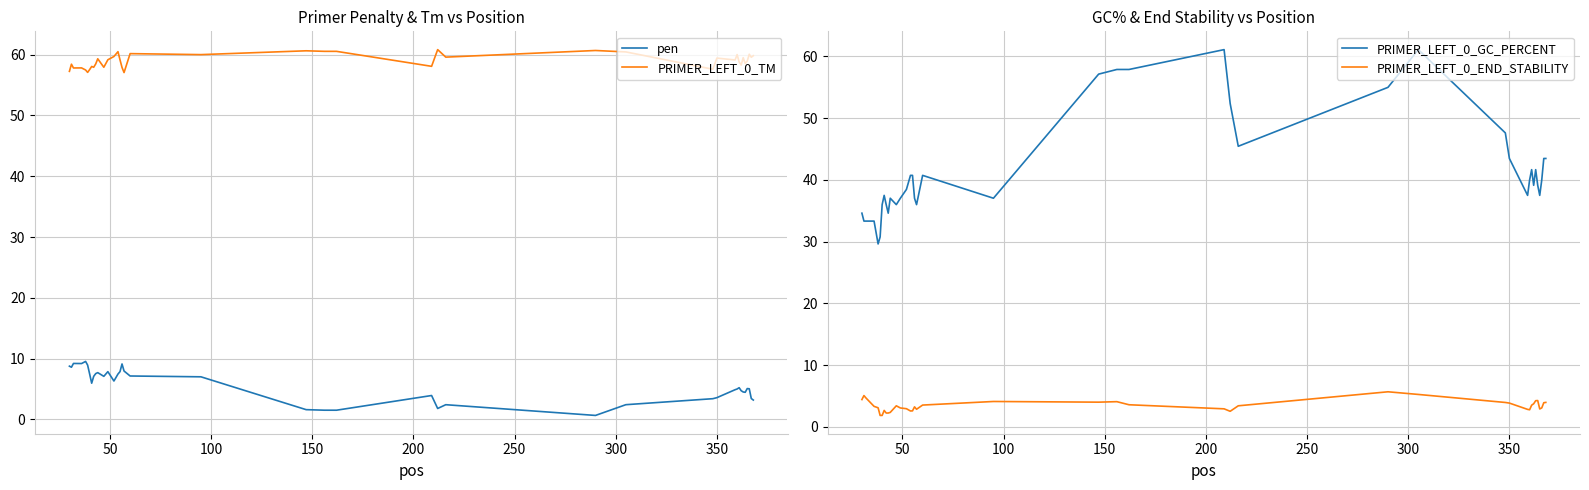

What is the minimum value for PRIMER_LEFT_0_TM?

57.0